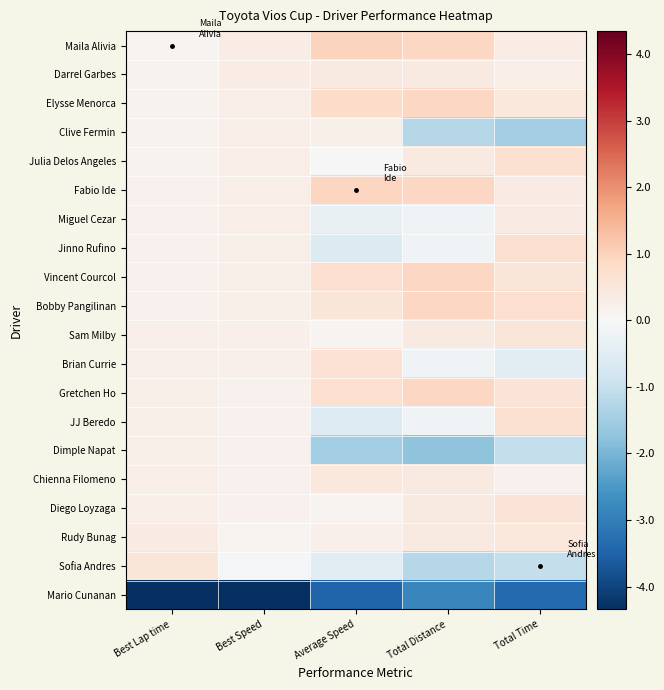

Reading left to right, what are all the values shown in this chart?

Maila Alivia: Best Lap time=0.1	Best Speed=0.3	Average Speed=1.0	Total Distance=0.9	Total Time=0.3
Darrel Garbes: Best Lap time=0.1	Best Speed=0.3	Average Speed=0.4	Total Distance=0.4	Total Time=0.3
Elysse Menorca: Best Lap time=0.2	Best Speed=0.3	Average Speed=0.8	Total Distance=0.9	Total Time=0.5
Clive Fermin: Best Lap time=0.2	Best Speed=0.3	Average Speed=0.3	Total Distance=-1.2	Total Time=-1.5
Julia Delos Angeles: Best Lap time=0.2	Best Speed=0.3	Average Speed=0.0	Total Distance=0.4	Total Time=0.7
Fabio Ide: Best Lap time=0.2	Best Speed=0.3	Average Speed=0.9	Total Distance=0.9	Total Time=0.4
Miguel Cezar: Best Lap time=0.2	Best Speed=0.3	Average Speed=-0.3	Total Distance=-0.2	Total Time=0.4
Jinno Rufino: Best Lap time=0.2	Best Speed=0.3	Average Speed=-0.6	Total Distance=-0.2	Total Time=0.7
Vincent Courcol: Best Lap time=0.2	Best Speed=0.3	Average Speed=0.7	Total Distance=0.9	Total Time=0.5
Bobby Pangilinan: Best Lap time=0.2	Best Speed=0.3	Average Speed=0.5	Total Distance=0.9	Total Time=0.7
Sam Milby: Best Lap time=0.2	Best Speed=0.2	Average Speed=0.1	Total Distance=0.4	Total Time=0.5
Brian Currie: Best Lap time=0.2	Best Speed=0.2	Average Speed=0.6	Total Distance=-0.2	Total Time=-0.5
Gretchen Ho: Best Lap time=0.3	Best Speed=0.2	Average Speed=0.7	Total Distance=0.9	Total Time=0.6
JJ Beredo: Best Lap time=0.3	Best Speed=0.2	Average Speed=-0.6	Total Distance=-0.2	Total Time=0.7
Dimple Napat: Best Lap time=0.3	Best Speed=0.2	Average Speed=-1.5	Total Distance=-1.8	Total Time=-1.0
Chienna Filomeno: Best Lap time=0.3	Best Speed=0.2	Average Speed=0.5	Total Distance=0.4	Total Time=0.2
Diego Loyzaga: Best Lap time=0.3	Best Speed=0.2	Average Speed=0.1	Total Distance=0.4	Total Time=0.6
Rudy Bunag: Best Lap time=0.3	Best Speed=0.1	Average Speed=0.2	Total Distance=0.4	Total Time=0.5
Sofia Andres: Best Lap time=0.5	Best Speed=-0.0	Average Speed=-0.5	Total Distance=-1.2	Total Time=-1.0
Mario Cunanan: Best Lap time=-4.3	Best Speed=-4.3	Average Speed=-3.5	Total Distance=-2.8	Total Time=-3.4